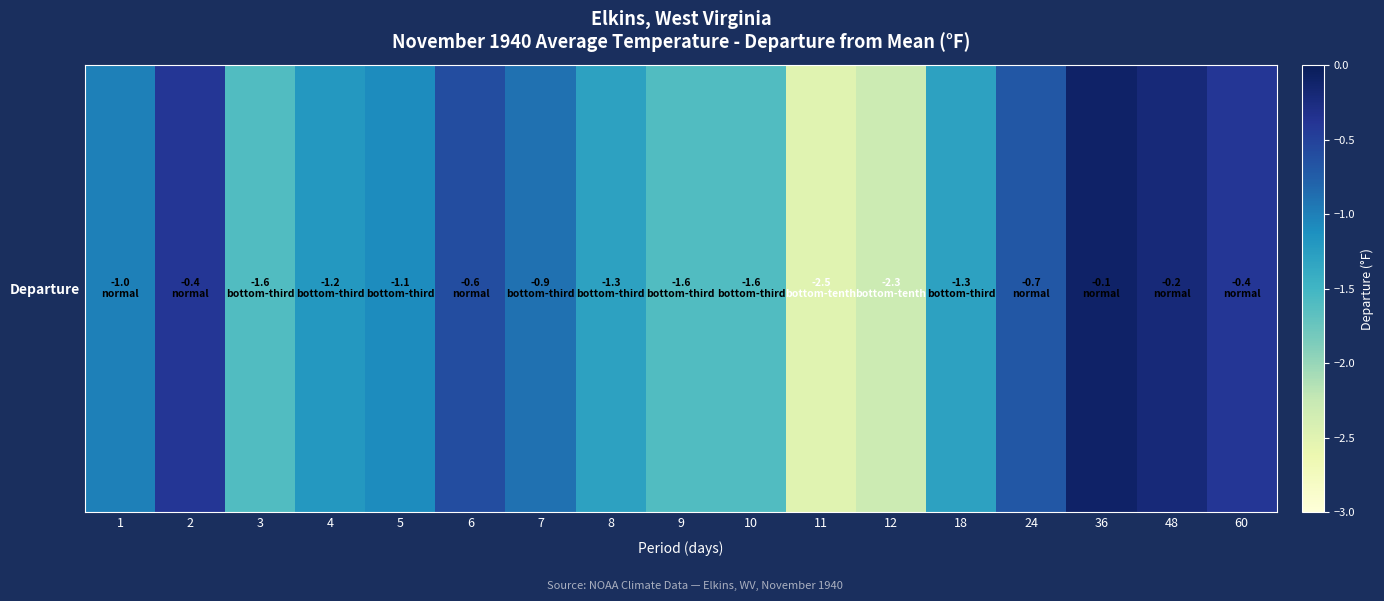

Between 48 and 1, which is larger?

48